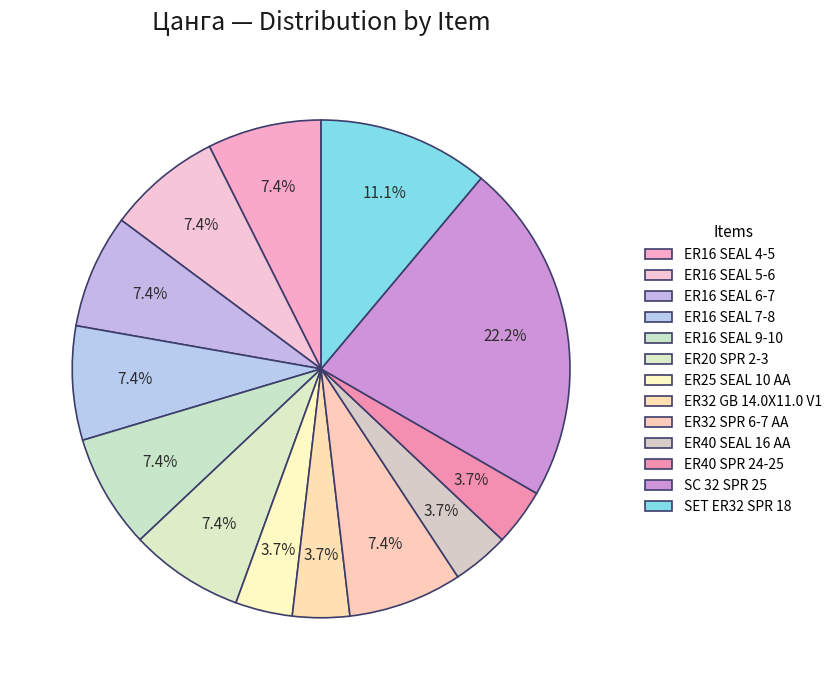

To the nearest percent, what portion does ER16 SEAL 6-7 represent?

7%